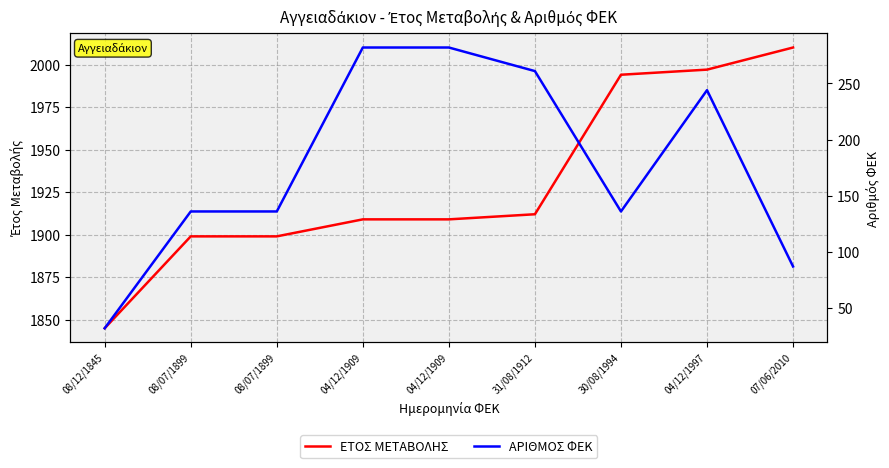

Rank the categories by ΑΡΙΘΜΟΣ ΦΕΚ value from lowest to highest.

08/12/1845, 07/06/2010, 08/07/1899, 08/07/1899, 30/08/1994, 04/12/1997, 31/08/1912, 04/12/1909, 04/12/1909